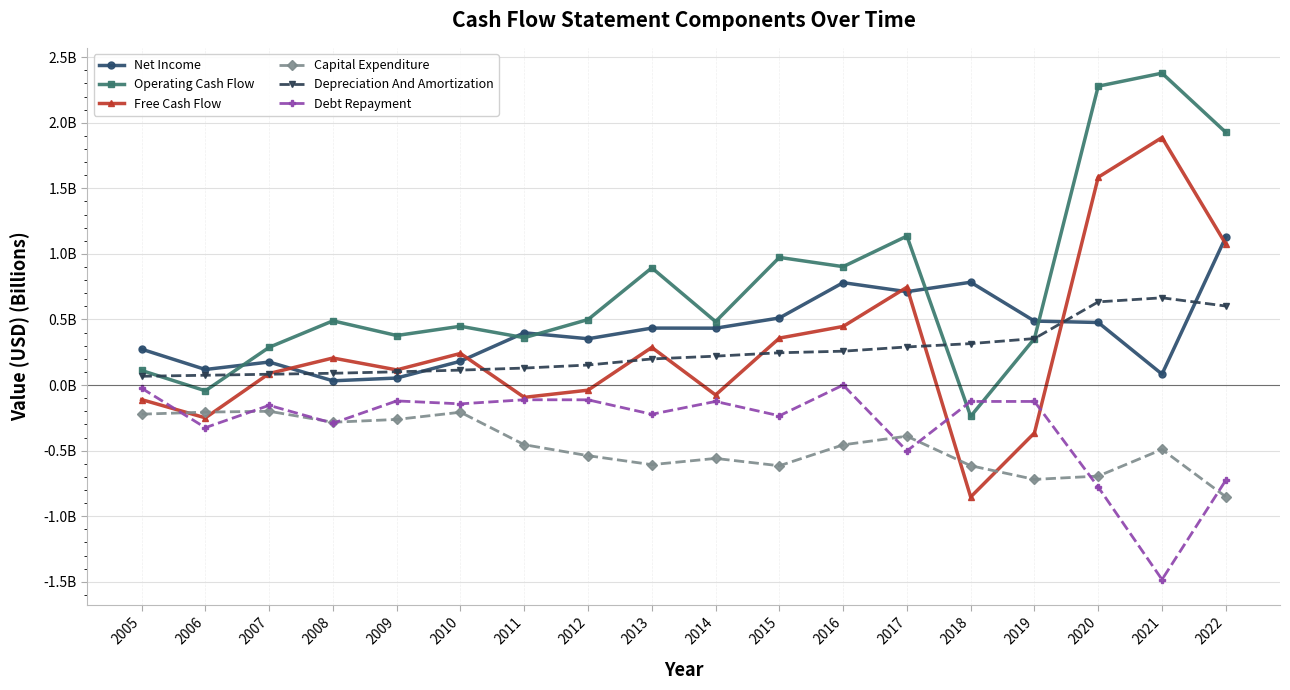

Which series has the largest total across all categories?

Operating Cash Flow